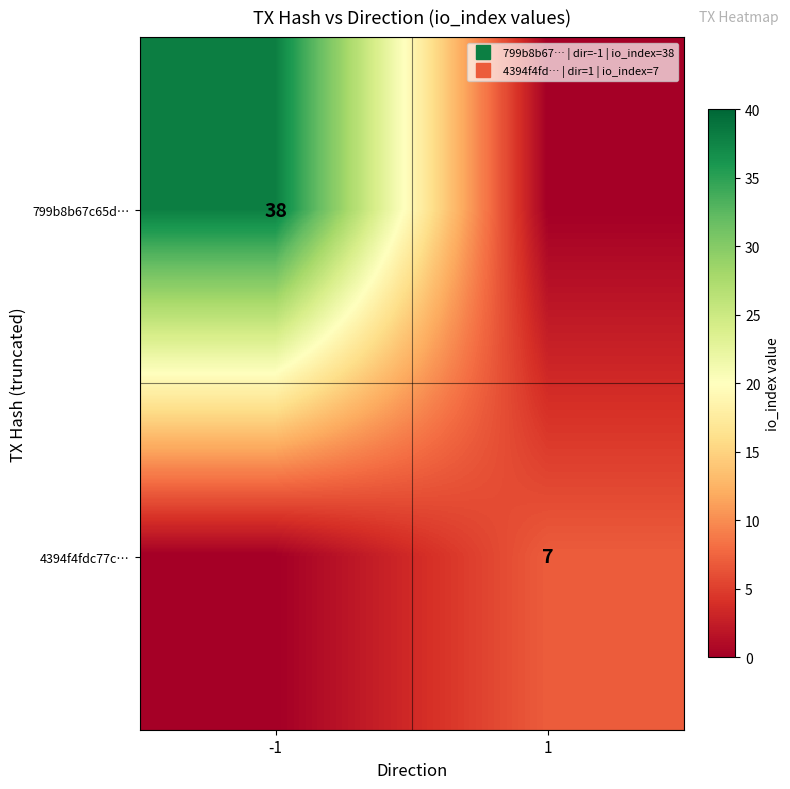

The value of 4394f4fdc77c… at -1 is 0. True or false?

True